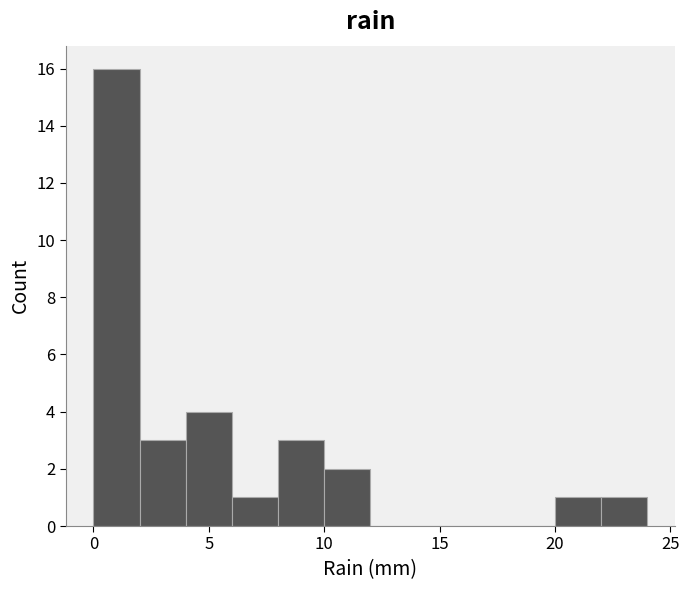

What is the height of the bar covering 4 to 6 on the x-axis? The values are not printed on the chart, so give them approximately, as read against the axis.

4